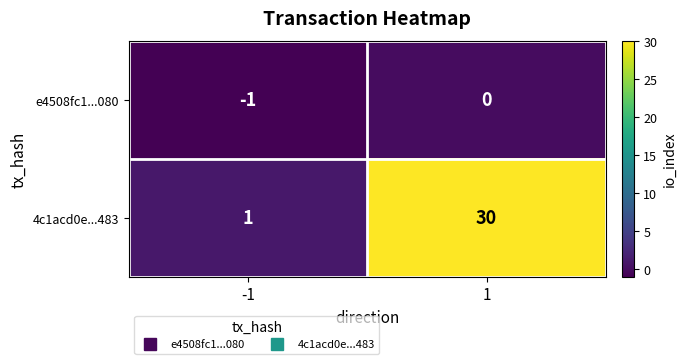

Rank the series at 1 from highest to lowest value.

4c1acd0e...483, e4508fc1...080